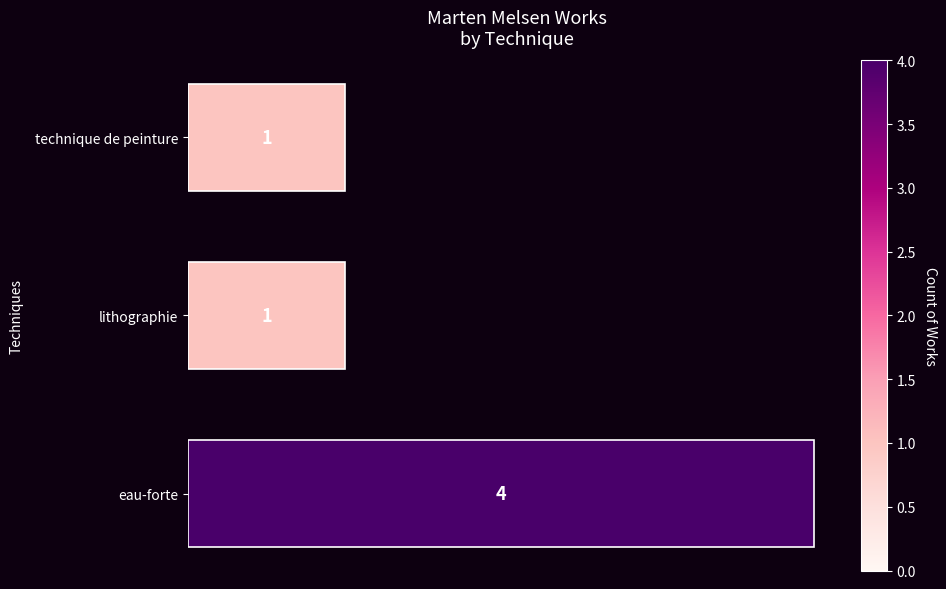

Is it true that the value at lithographie is 2?

False